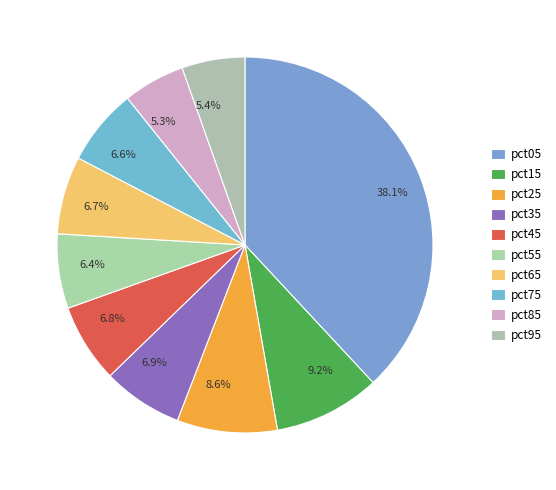

To the nearest percent, what is the combined percentage of pct15 and pct25?

18%